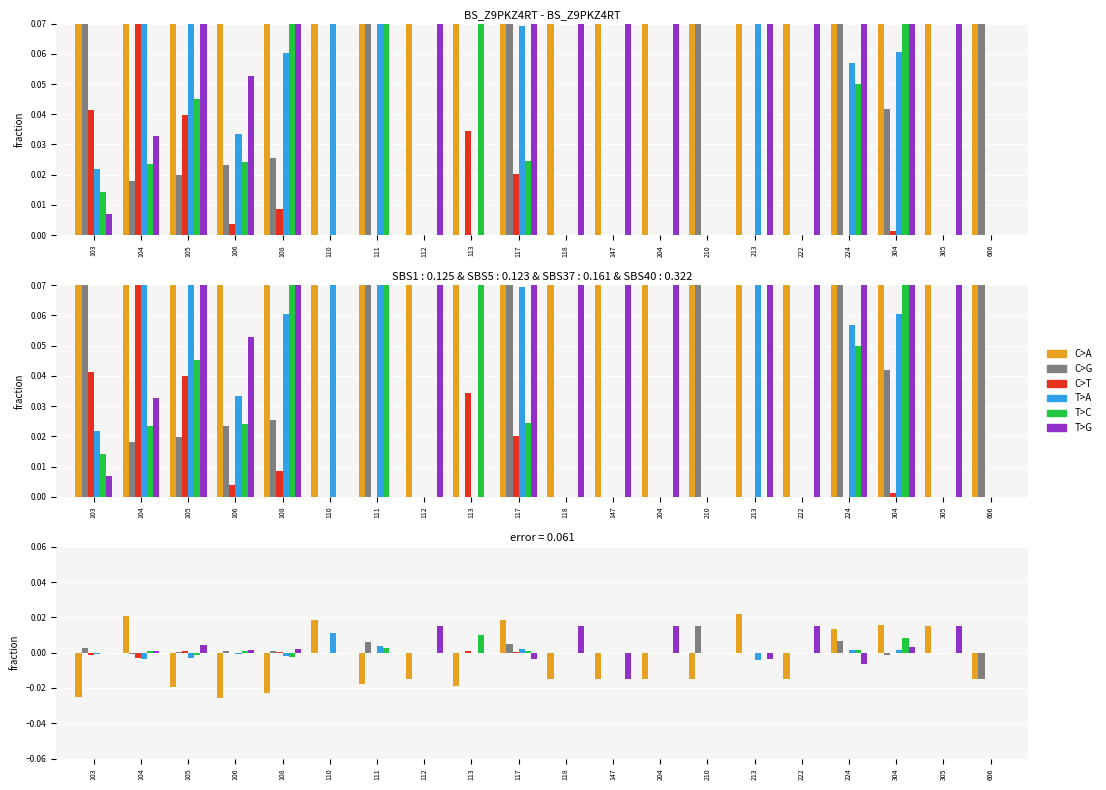

What are all the series names shown in the legend?

C>A, C>G, C>T, T>A, T>C, T>G